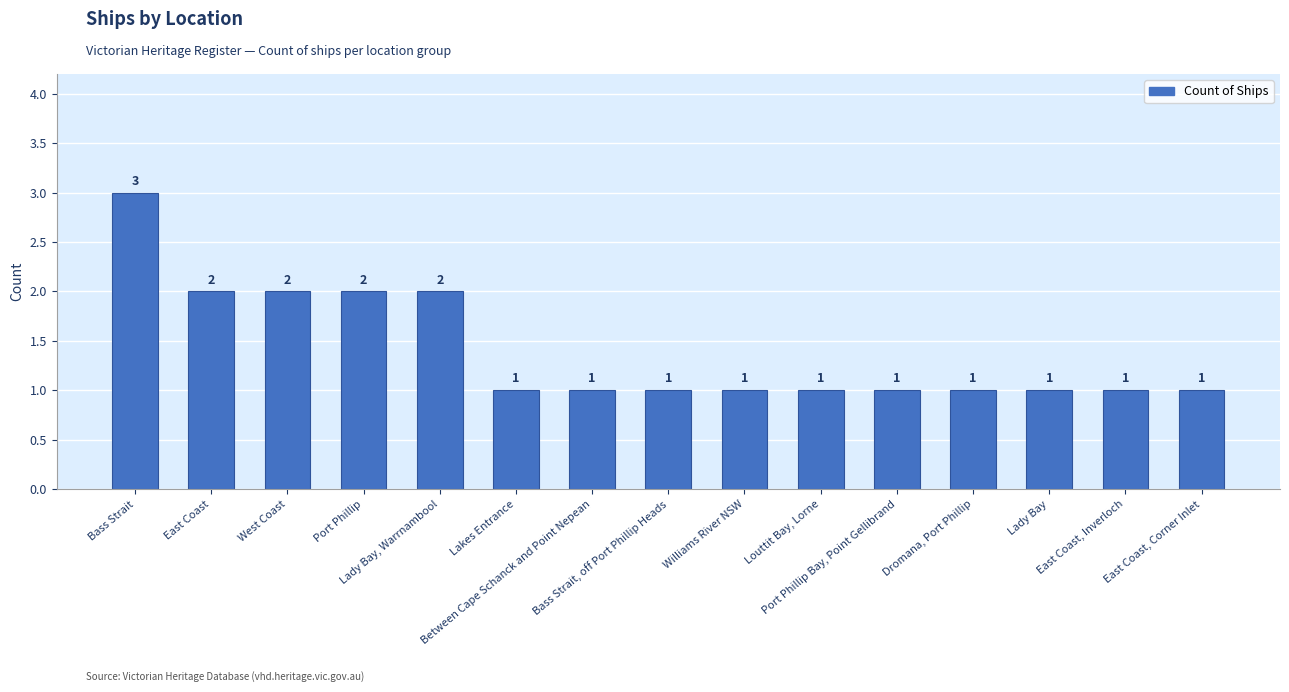

Which has a higher value, Port Phillip or Lakes Entrance?

Port Phillip